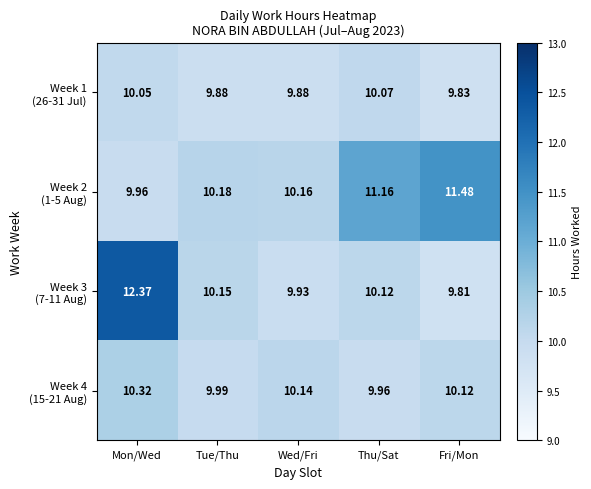

At which category does the chart reach its minimum across all series?

Fri/Mon